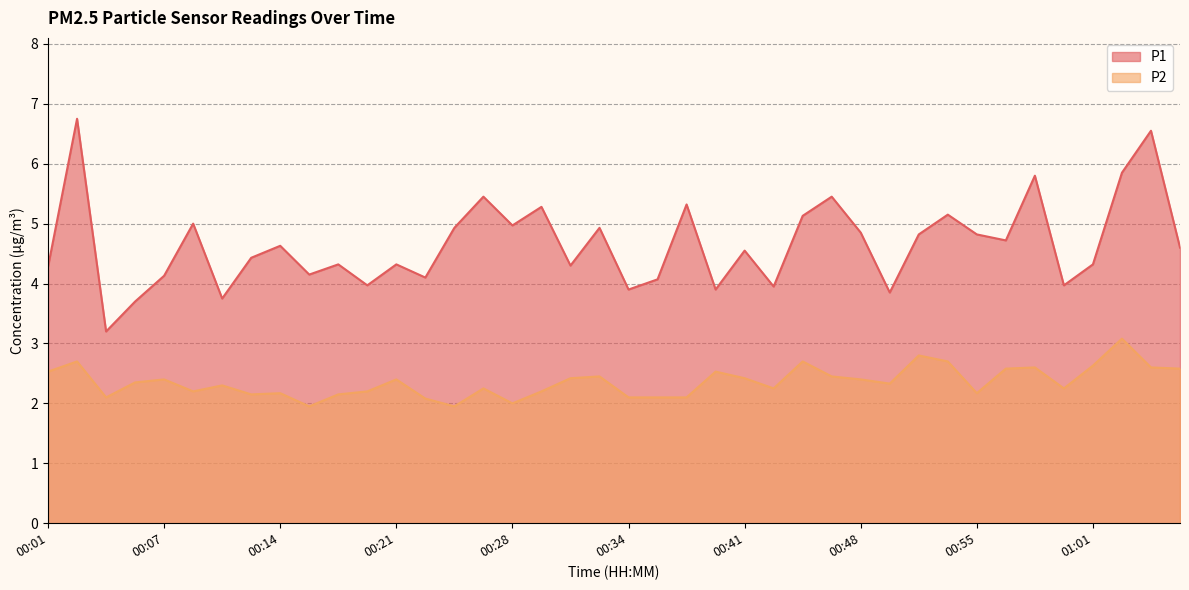

What are all the series names shown in the legend?

P1, P2